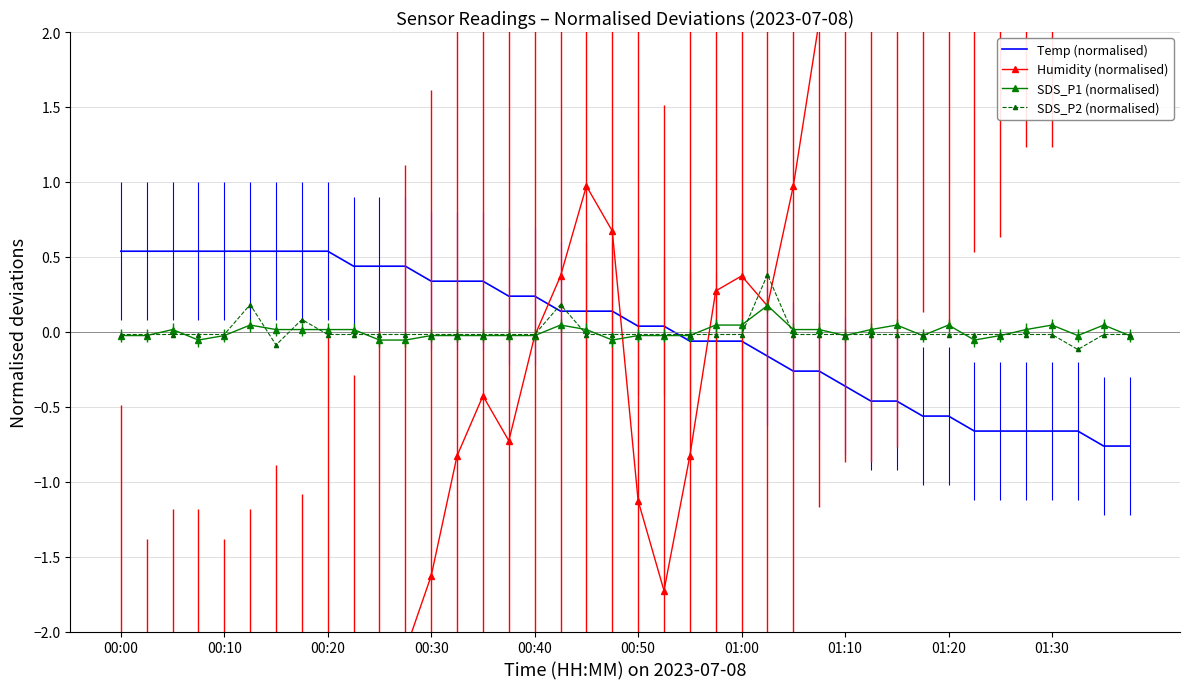

What is the maximum value for Temp (normalised)?

0.5